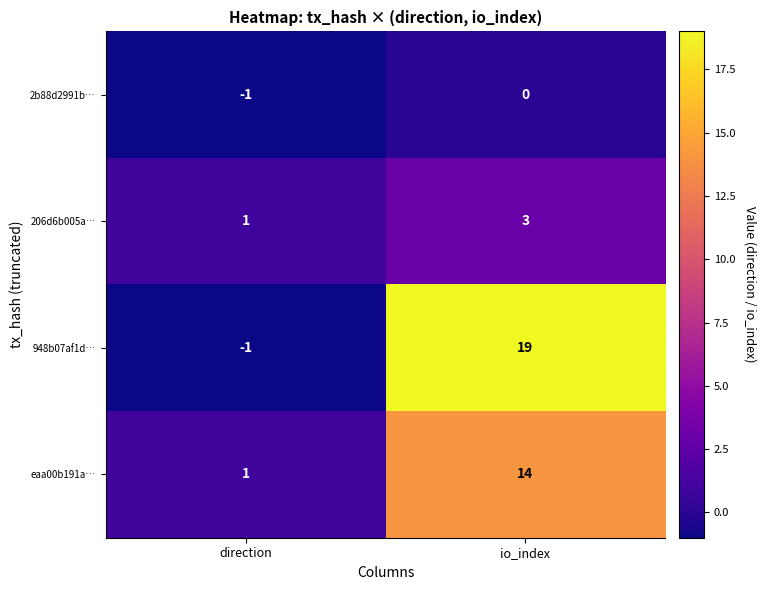

How many data points does each series have?

2